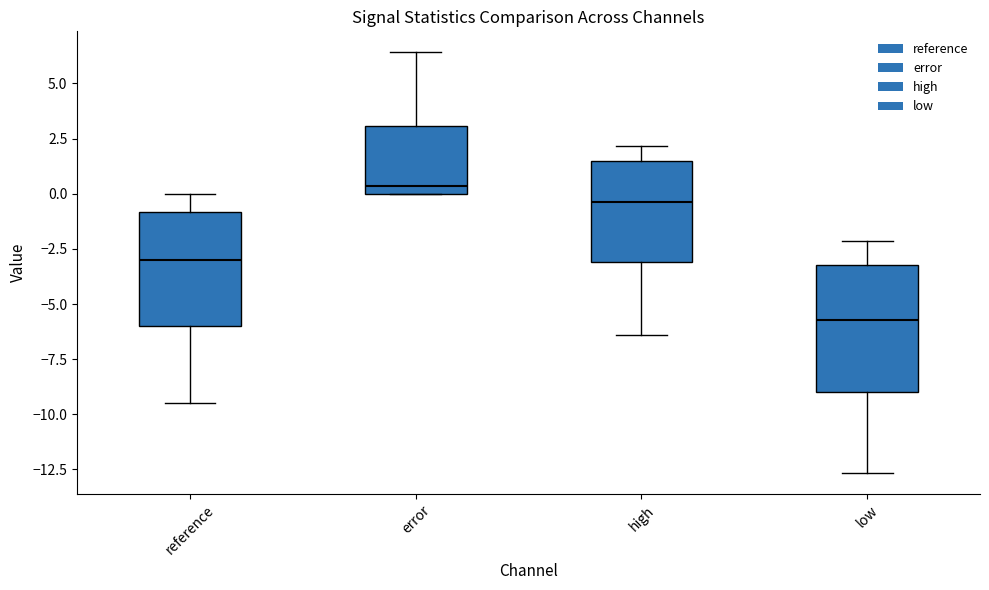

Where is the upper edge of the box for low on the y-axis? The values are not printed on the chart, so give them approximately, as read against the axis.

-3.5